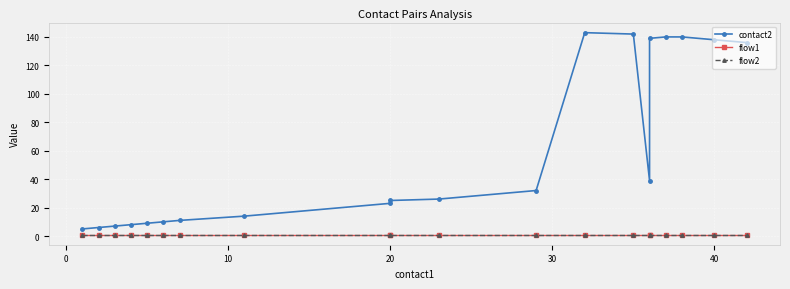

What is the difference between the highest and lowest values at 30?

8